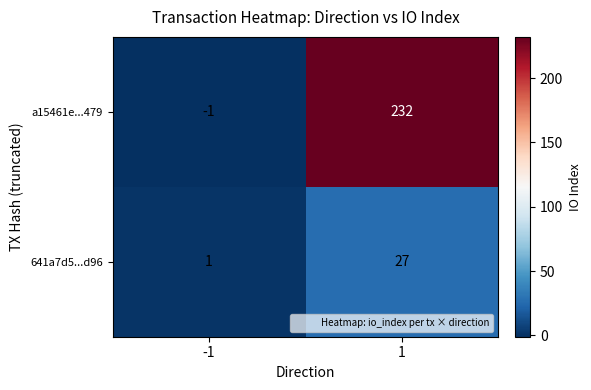

Which category has the highest value across all series?

1